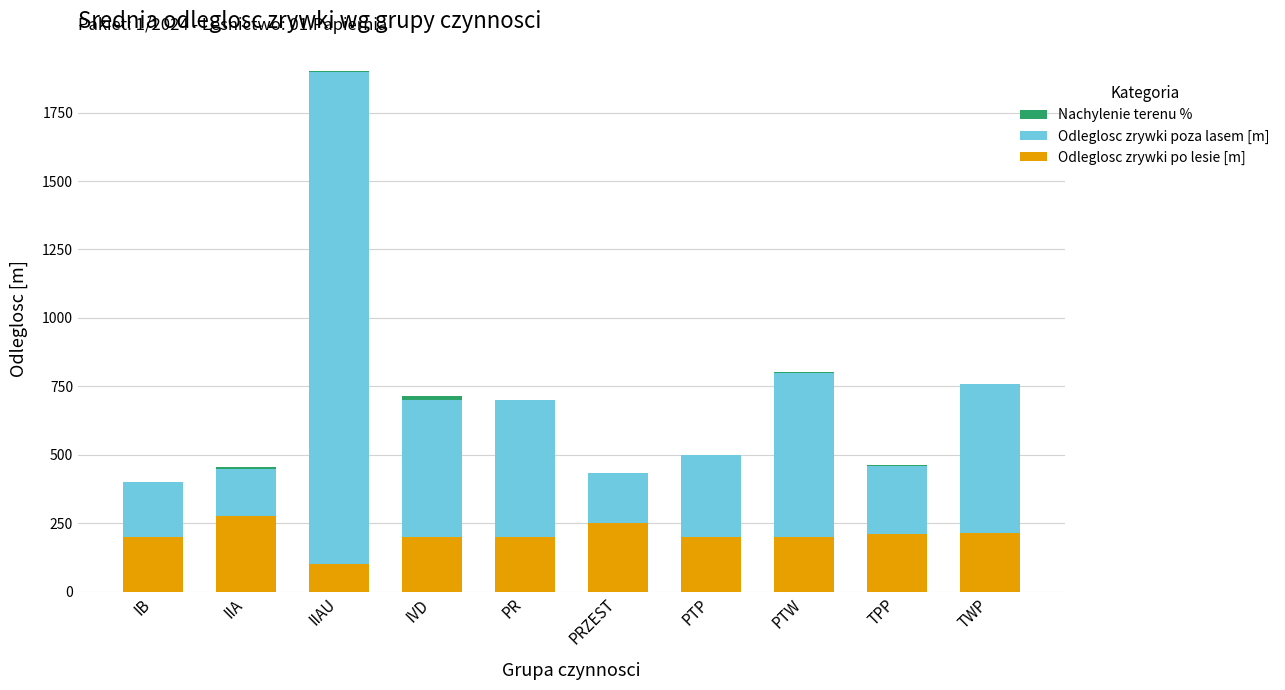

What is the highest value of the Odleglosc zrywki po lesie [m] series?

275.0